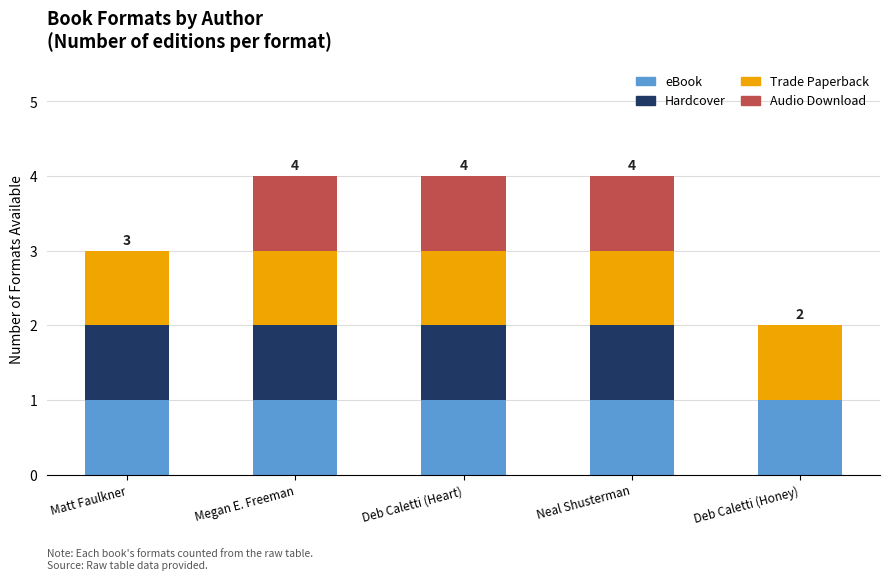

How many series are shown in this chart?

4